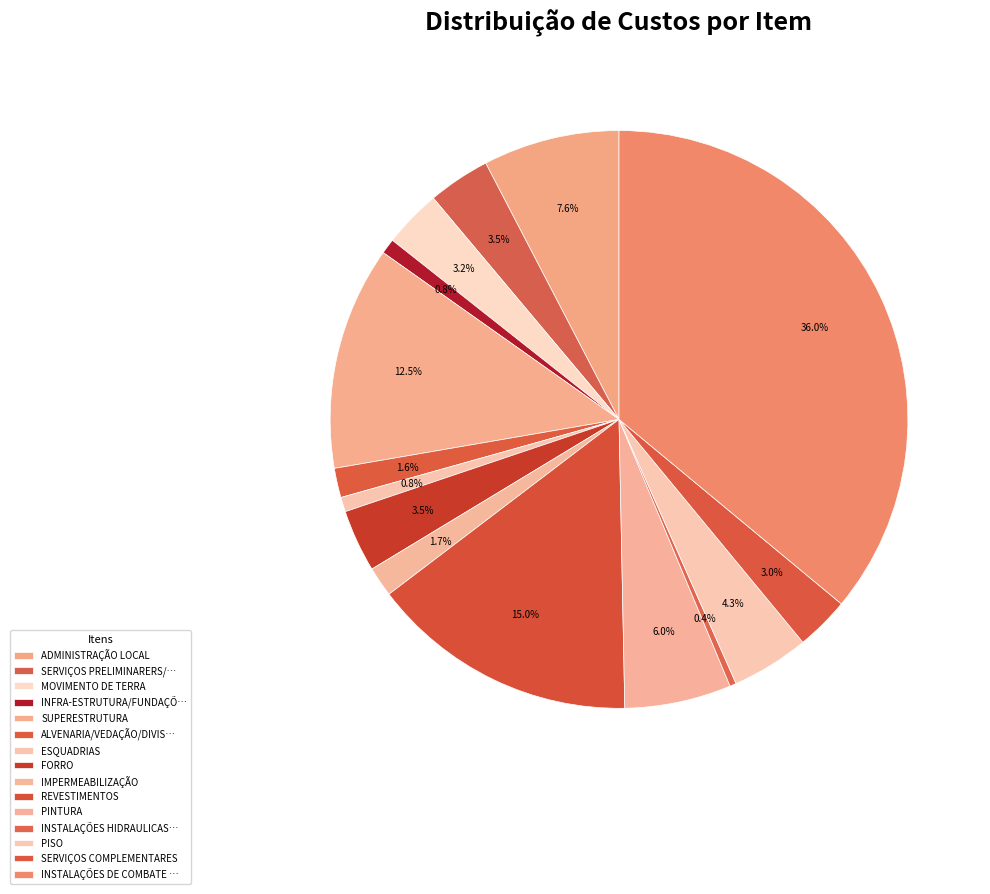

Count the number of slices in the pie.

15